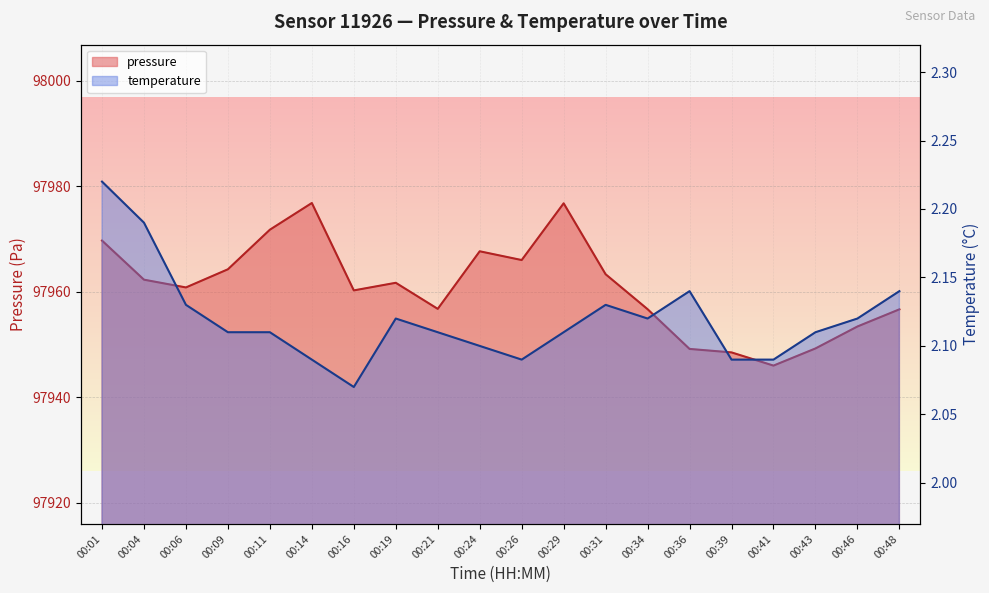

What value does the pressure series have at 00:04?

97962.3